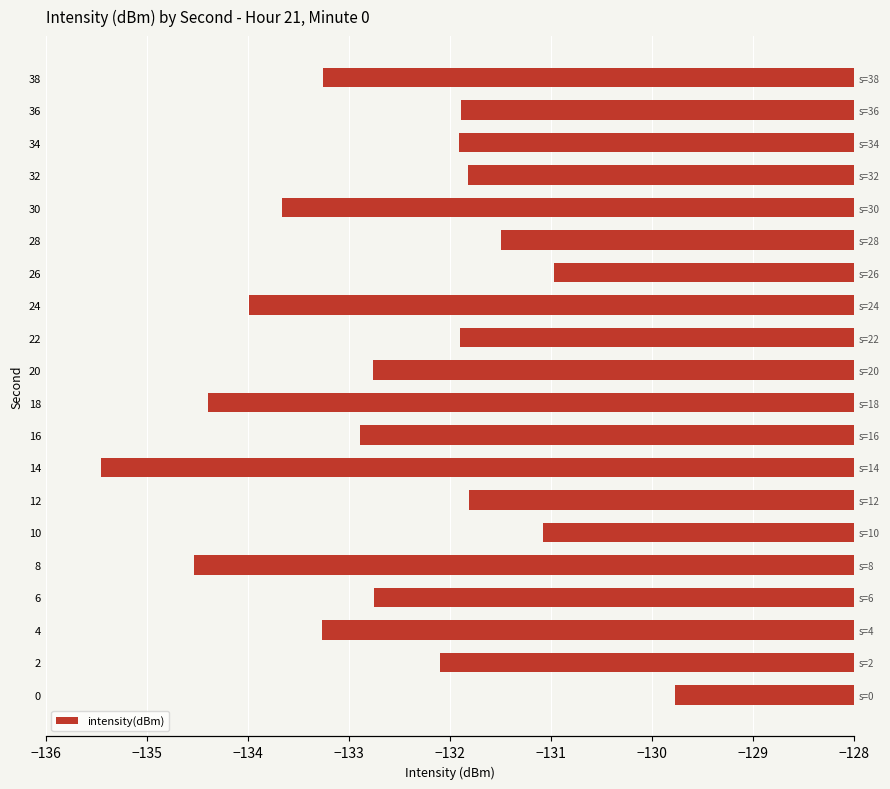

How many categories are shown in the chart?

20